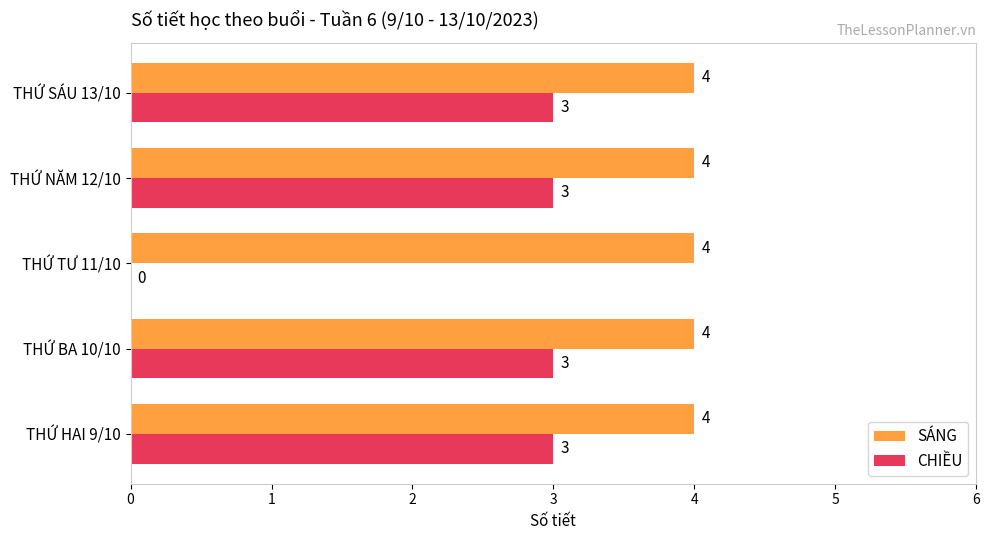

Is the value of CHIỀU at THỨ SÁU 13/10 greater than the value of SÁNG at THỨ HAI 9/10?

No